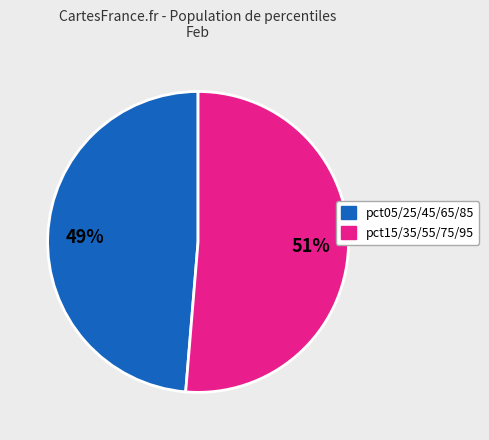

To the nearest percent, what is the average slice percentage?

50%